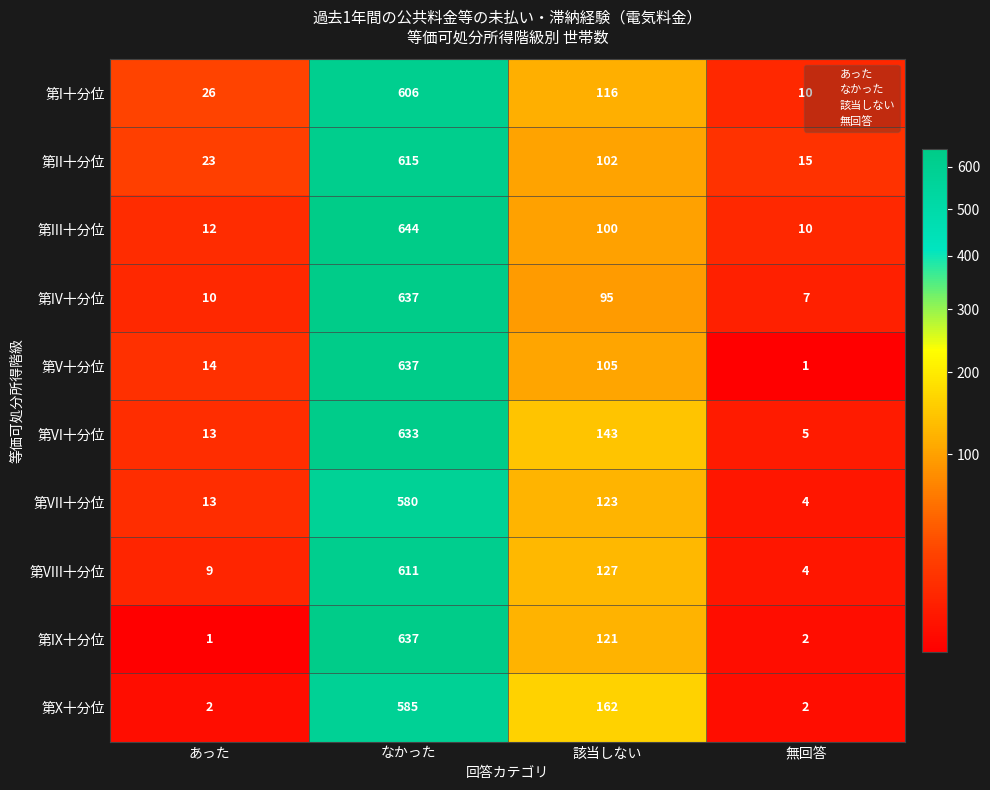

At 該当しない, list the series in order from smallest to largest.

第IV十分位, 第III十分位, 第II十分位, 第V十分位, 第I十分位, 第IX十分位, 第VII十分位, 第VIII十分位, 第VI十分位, 第X十分位